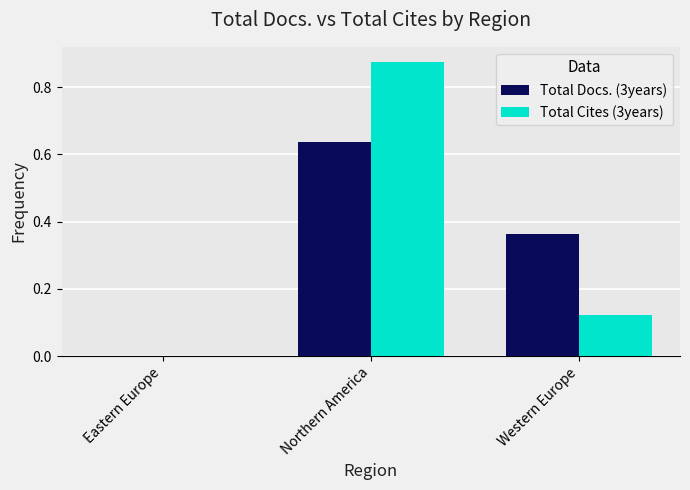

The Total Docs. (3years) series shows 0.0 at Eastern Europe. True or false?

True